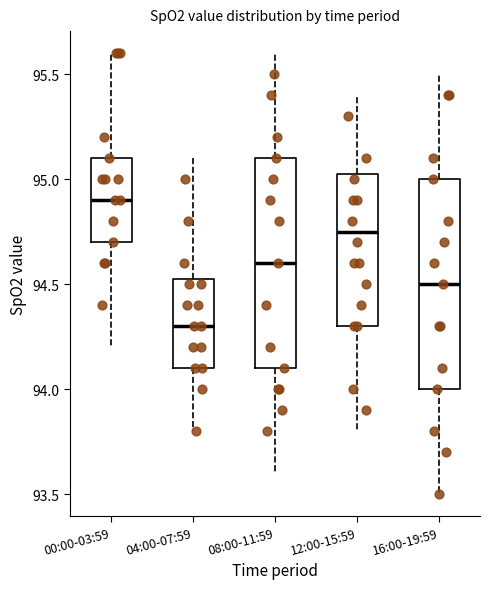

Which box has the lowest median line?

04:00-07:59